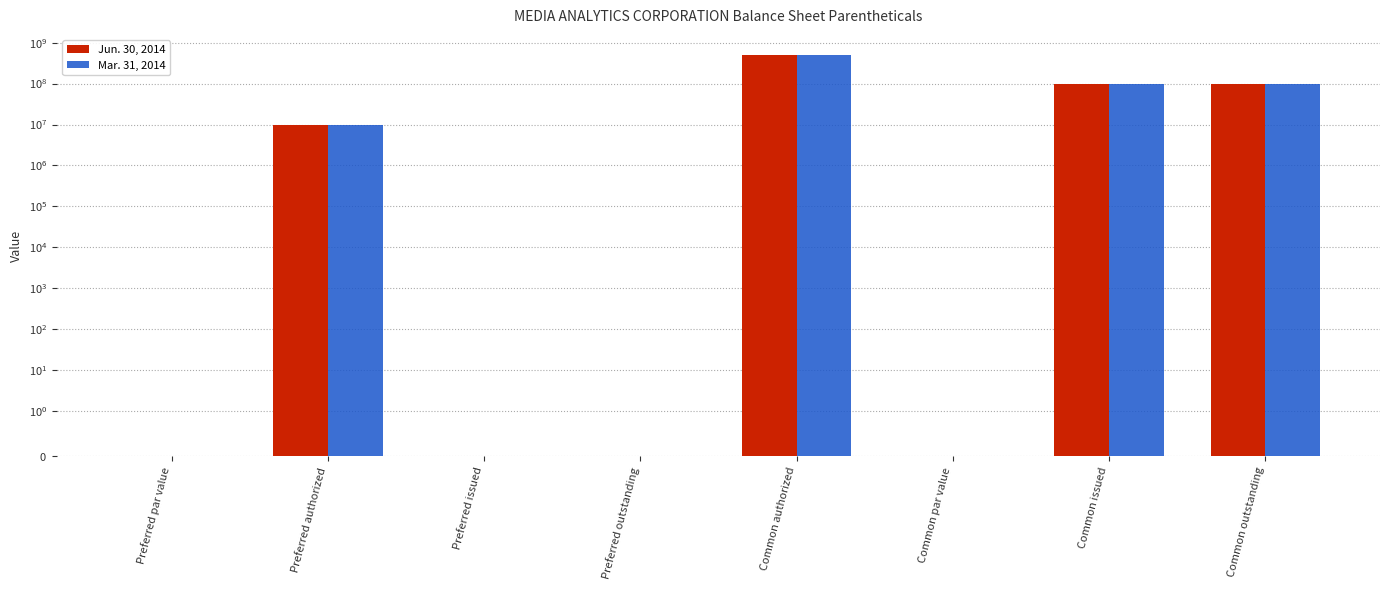

Reading right to left, what are all the values shown in this chart?

Jun. 30, 2014: 100000000.0	100000000.0	0.0	500000000.0	0.0	0.0	10000000.0	0.0
Mar. 31, 2014: 100000000.0	100000000.0	0.0	500000000.0	0.0	0.0	10000000.0	0.0